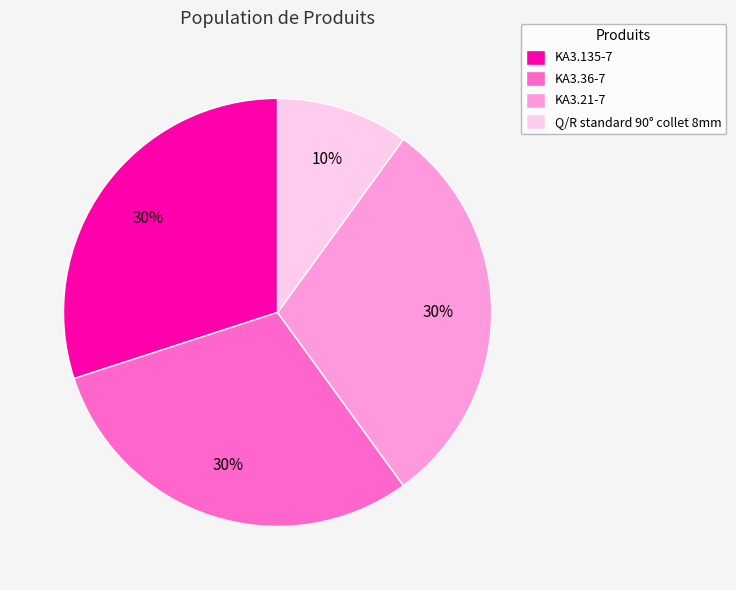

Count the number of slices in the pie.

4